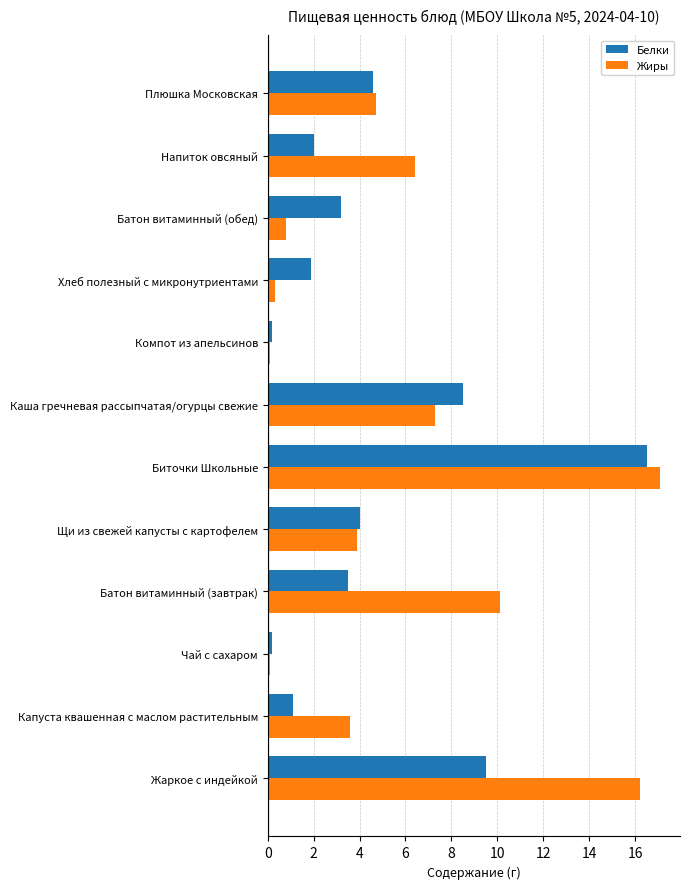

Count the number of categories in the chart.

12